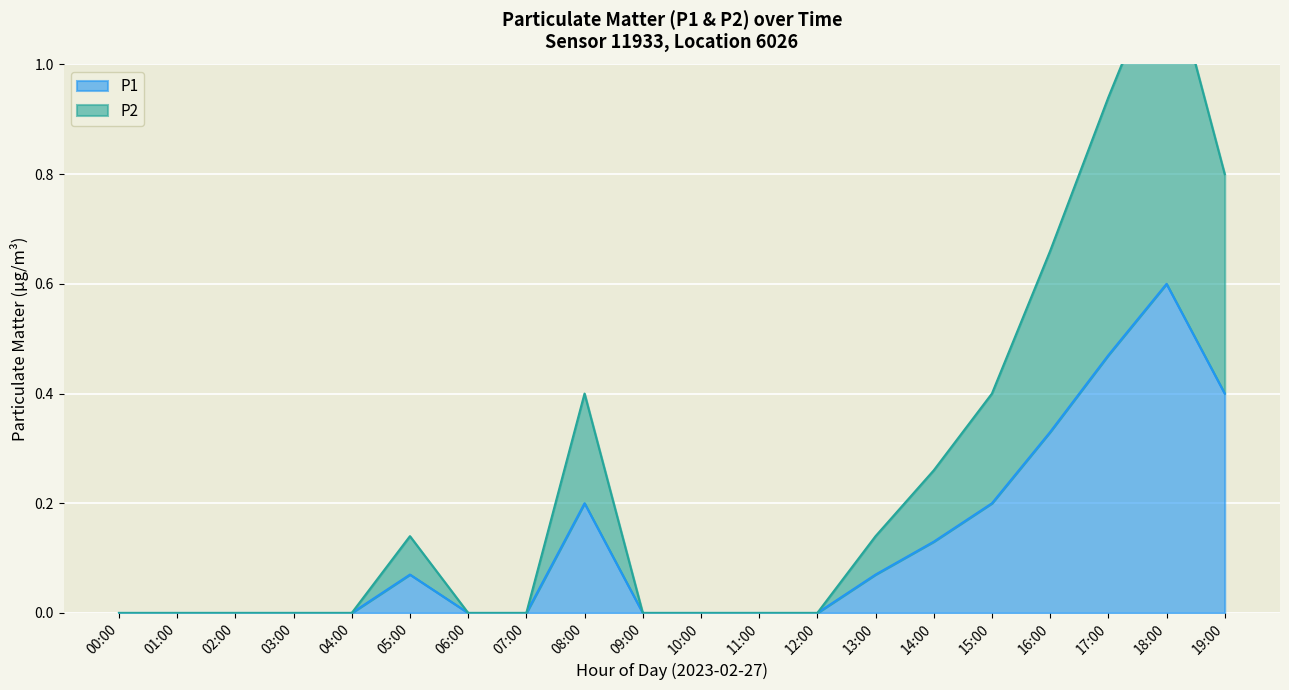

True or false: P2 and P1 intersect in this chart.

False